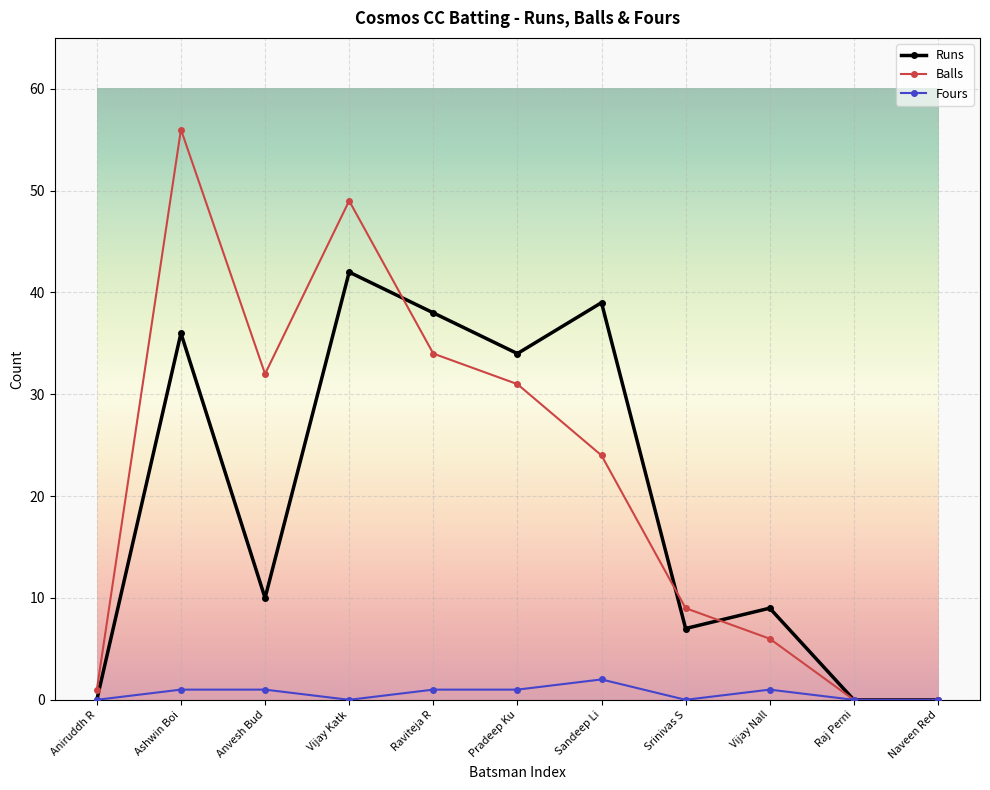

Count the number of data series in this chart.

3